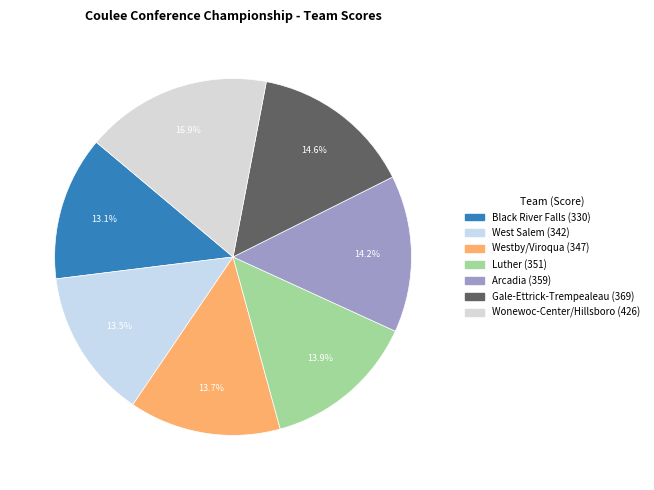

The Black River Falls slice represents 5% of the pie. True or false?

False